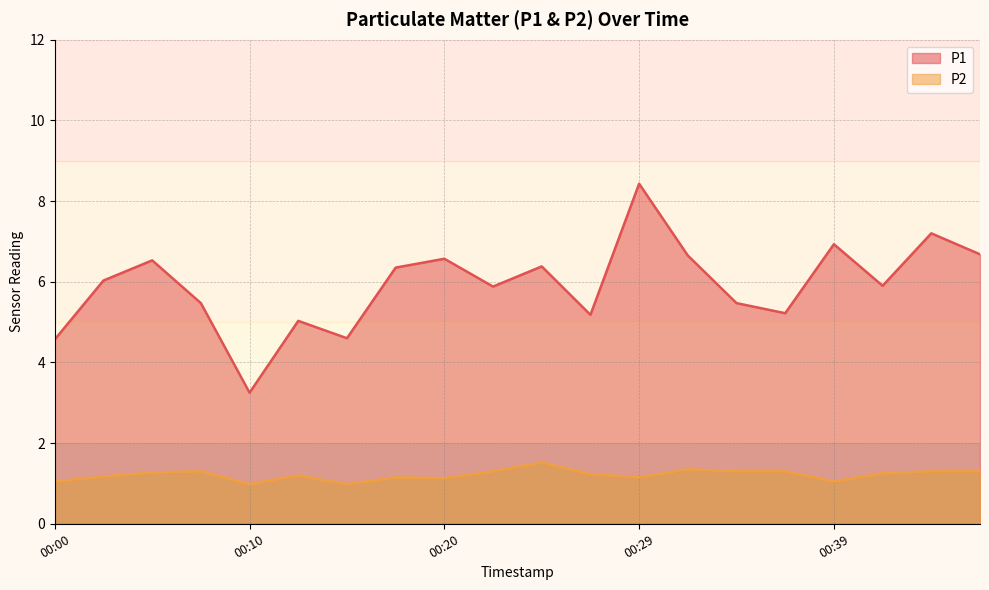

What is the difference between the maximum and minimum values in the P2 series?

0.5